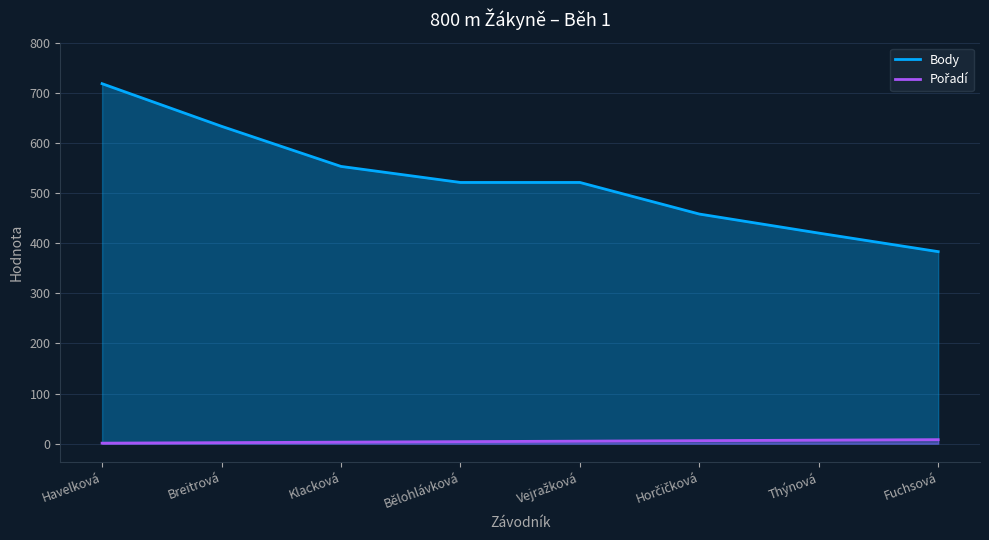

True or false: Body and Pořadí intersect in this chart.

False